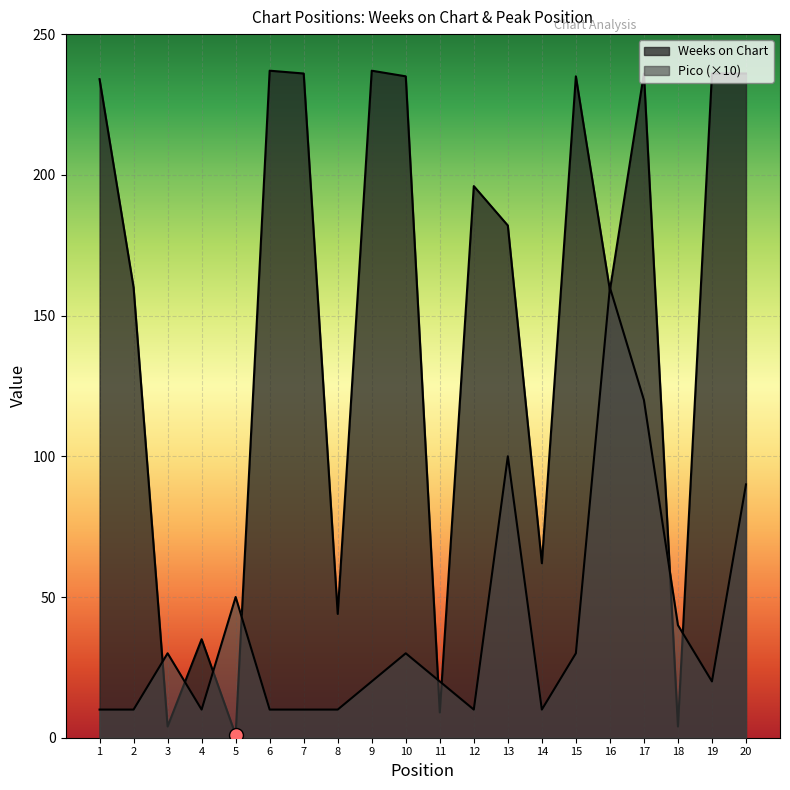

At which label does Weeks on Chart first exceed 196?

1